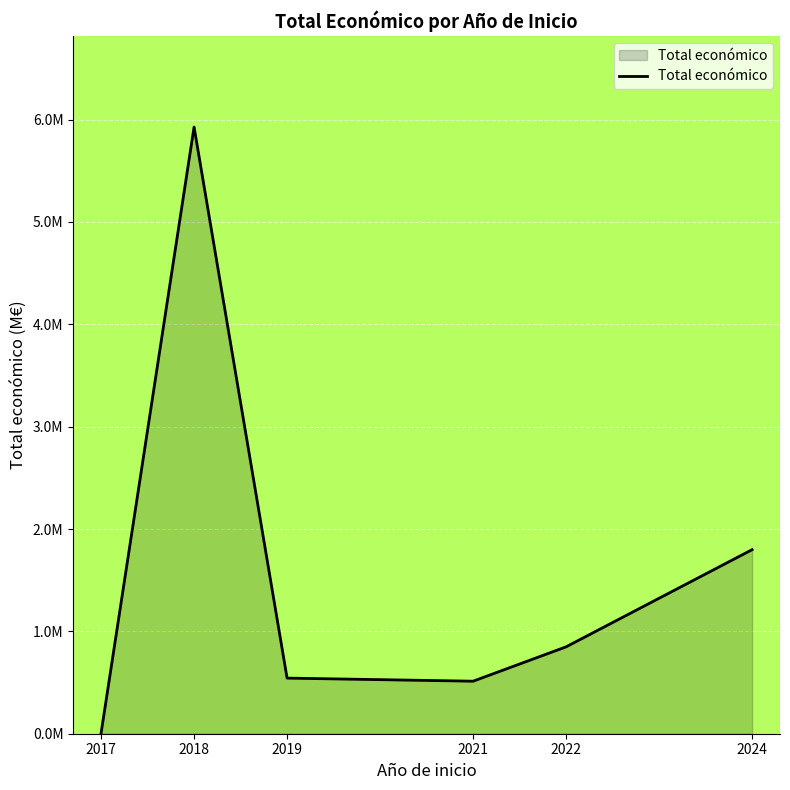

Does the chart have visible grid lines?

Yes